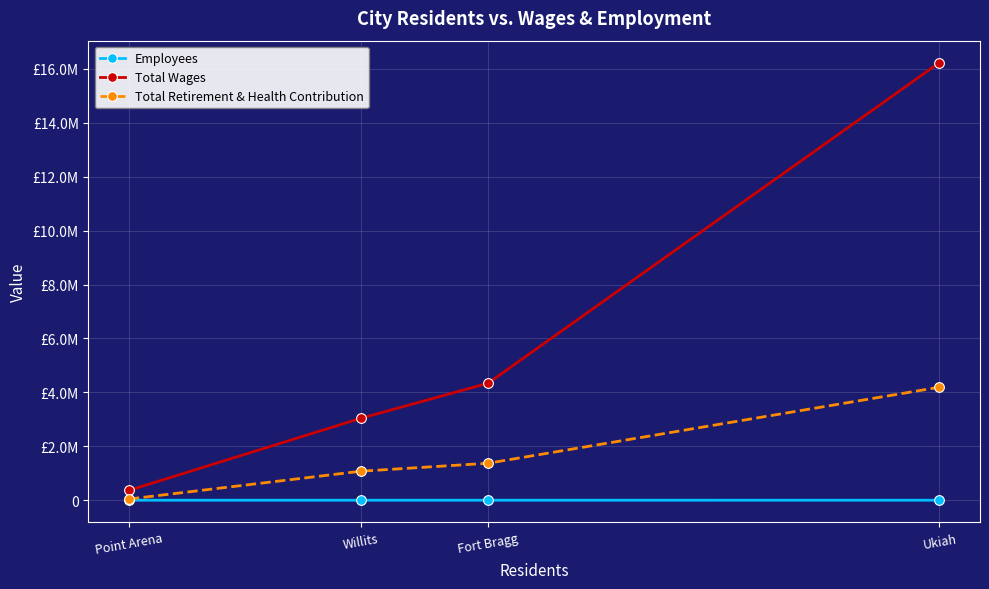

What is the approximate value of Total Retirement & Health Contribution at Ukiah, to the nearest 50?

4193850